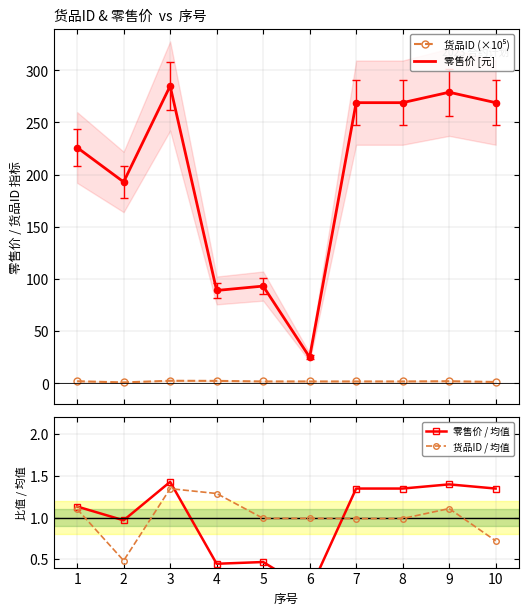

At how many categories does at least one series exceed 144?

7